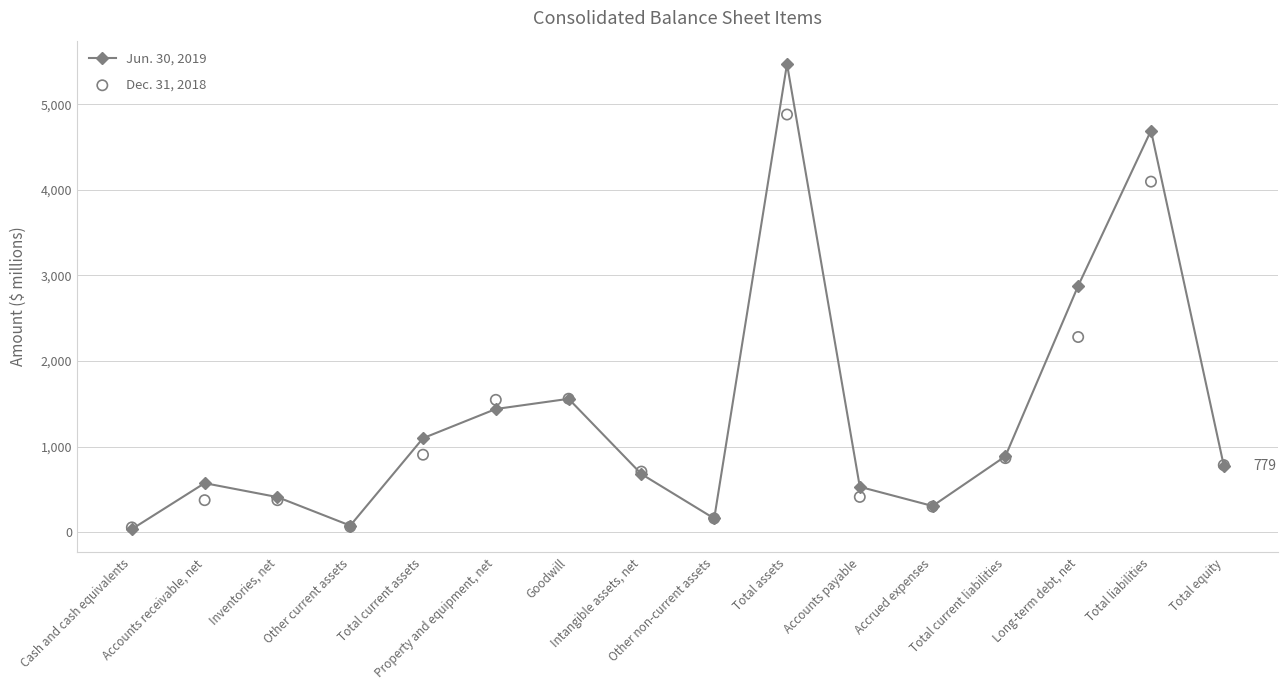

At which category is the sum across all series the highest?

Total assets